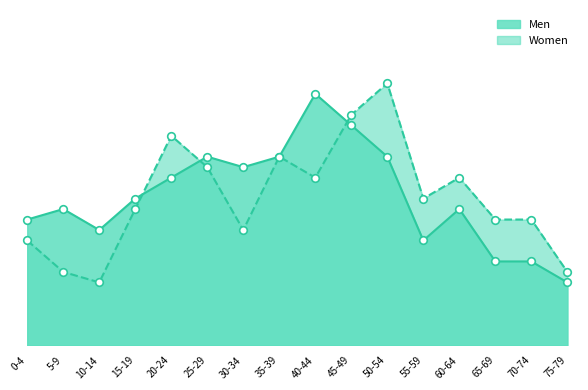

What are all the series names shown in the legend?

Men, Women